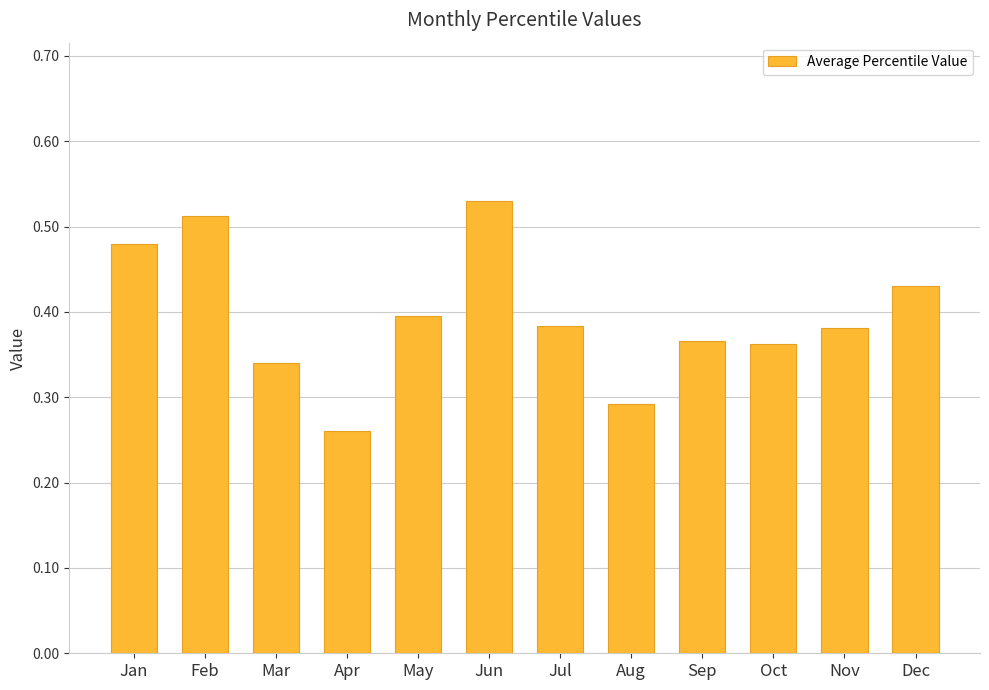

What is the sum of all values?

4.7